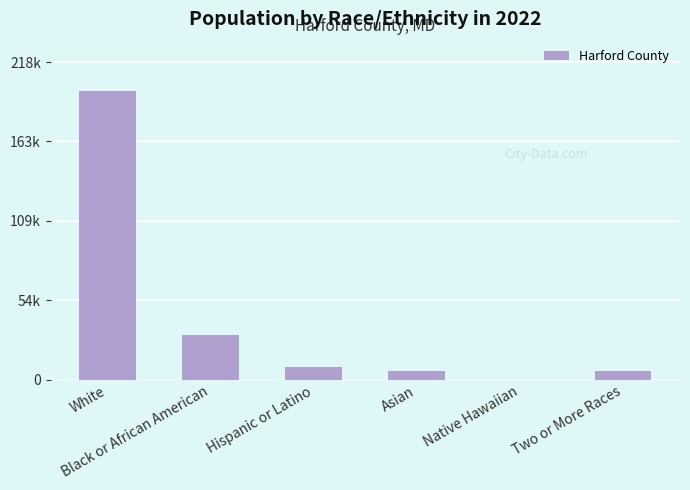

Reading left to right, what are all the values shown in this chart?

198763	31058	8613	5826	199	6048